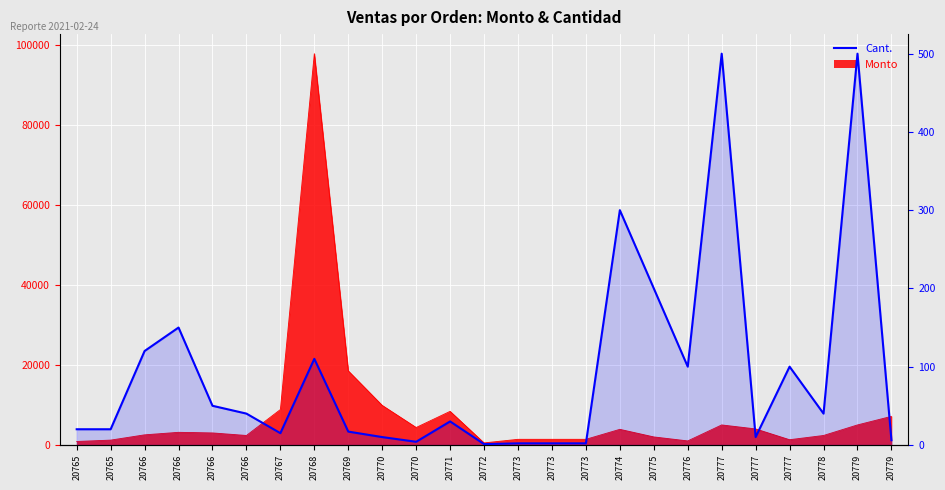

Rank the categories by value from lowest to highest.

20772, 20773, 20773, 20773, 20770, 20779, 20770, 20777, 20767, 20769, 20765, 20765, 20771, 20766, 20778, 20766, 20776, 20777, 20768, 20766, 20766, 20775, 20774, 20777, 20779